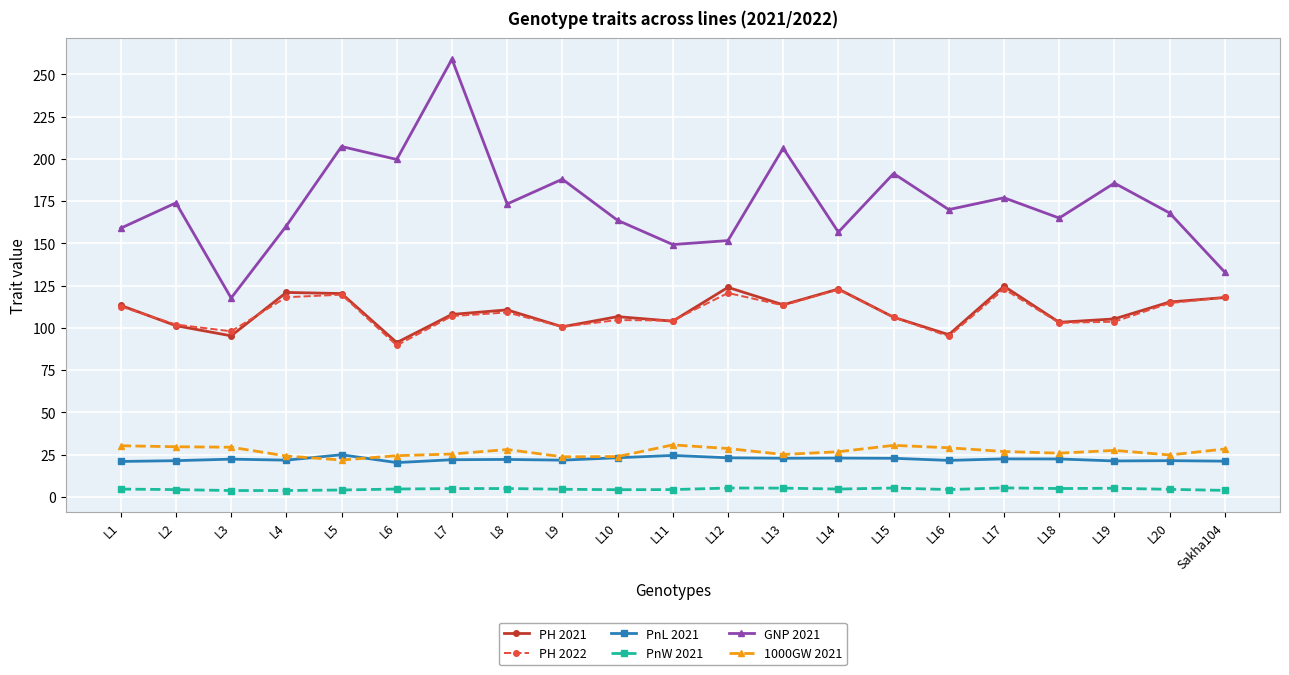

What is the highest value of the PnL 2021 series?

25.0